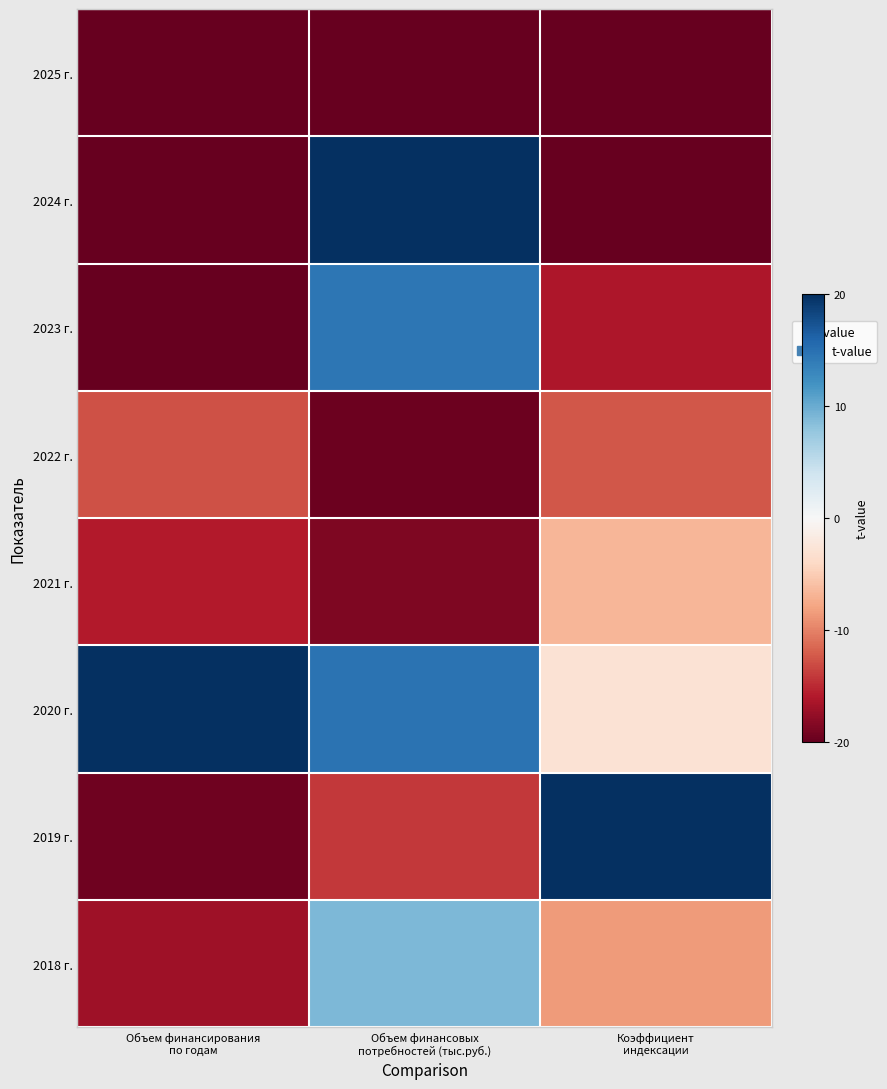

Reading left to right, transcribe all the data shown in this chart.

2018 г.: Объем финансирования
по годам=-0.8	Объем финансовых
потребностей (тыс.руб.)=0.4	Коэффициент
индексации=-0.4
2019 г.: Объем финансирования
по годам=-1.0	Объем финансовых
потребностей (тыс.руб.)=-0.7	Коэффициент
индексации=1.0
2020 г.: Объем финансирования
по годам=1.0	Объем финансовых
потребностей (тыс.руб.)=0.7	Коэффициент
индексации=-0.1
2021 г.: Объем финансирования
по годам=-0.8	Объем финансовых
потребностей (тыс.руб.)=-0.9	Коэффициент
индексации=-0.3
2022 г.: Объем финансирования
по годам=-0.6	Объем финансовых
потребностей (тыс.руб.)=-1.0	Коэффициент
индексации=-0.6
2023 г.: Объем финансирования
по годам=-1.0	Объем финансовых
потребностей (тыс.руб.)=0.7	Коэффициент
индексации=-0.8
2024 г.: Объем финансирования
по годам=-1.0	Объем финансовых
потребностей (тыс.руб.)=1.0	Коэффициент
индексации=-1.0
2025 г.: Объем финансирования
по годам=-1.0	Объем финансовых
потребностей (тыс.руб.)=-1.0	Коэффициент
индексации=-1.0